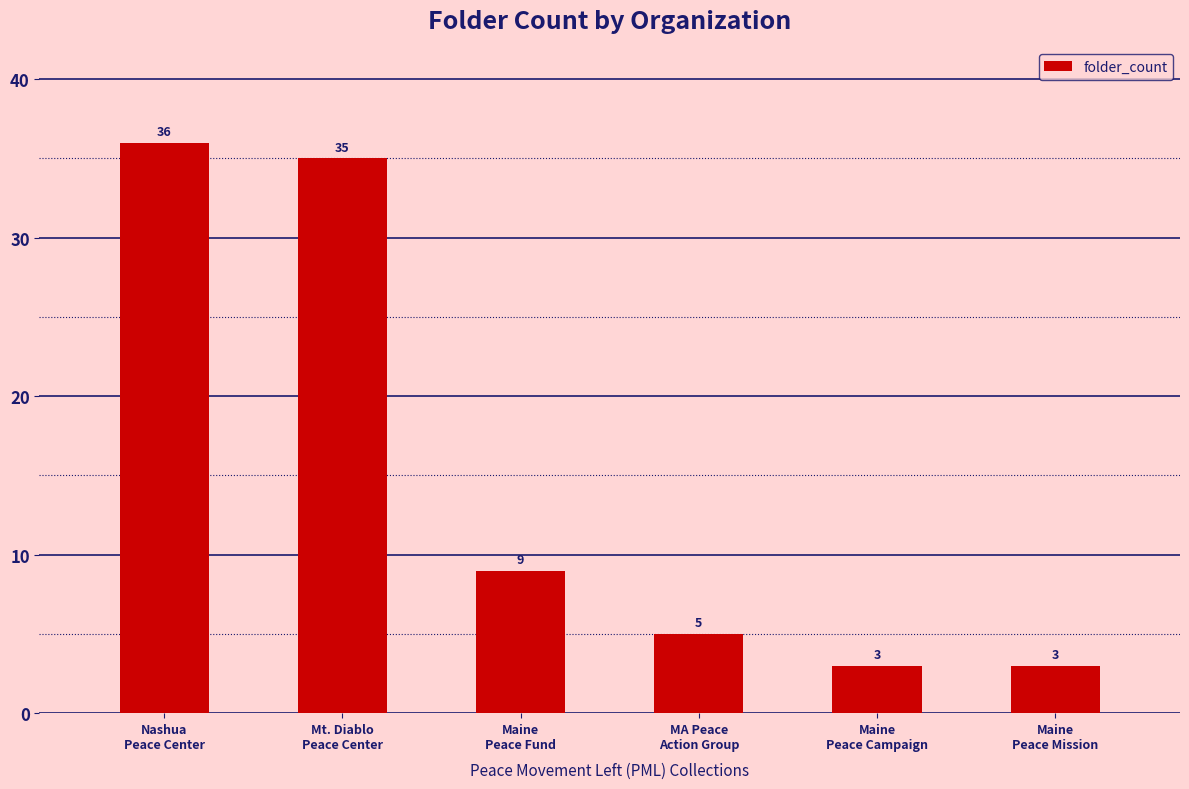

How many values are below 9?

3